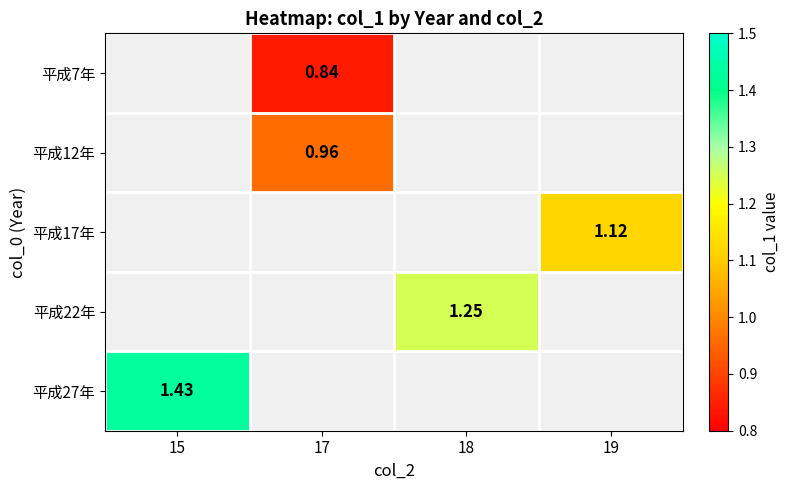

What is the spread (max minus min) of values at 17?

0.1